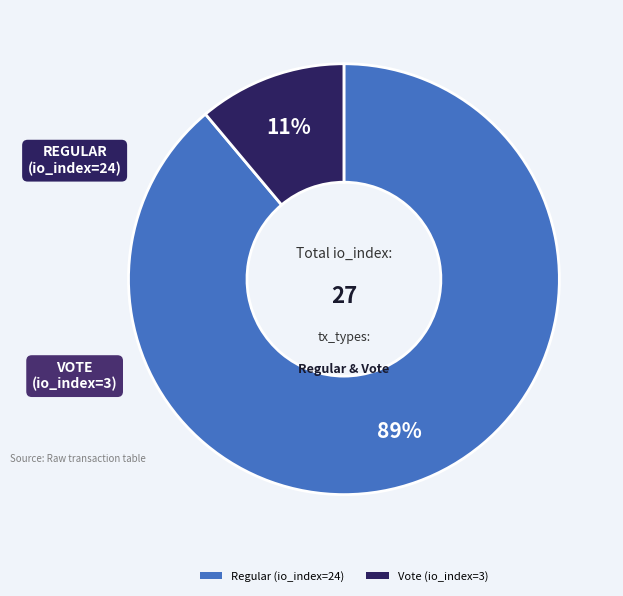

Rank the categories by value from lowest to highest.

Vote (io_index=3), Regular (io_index=24)